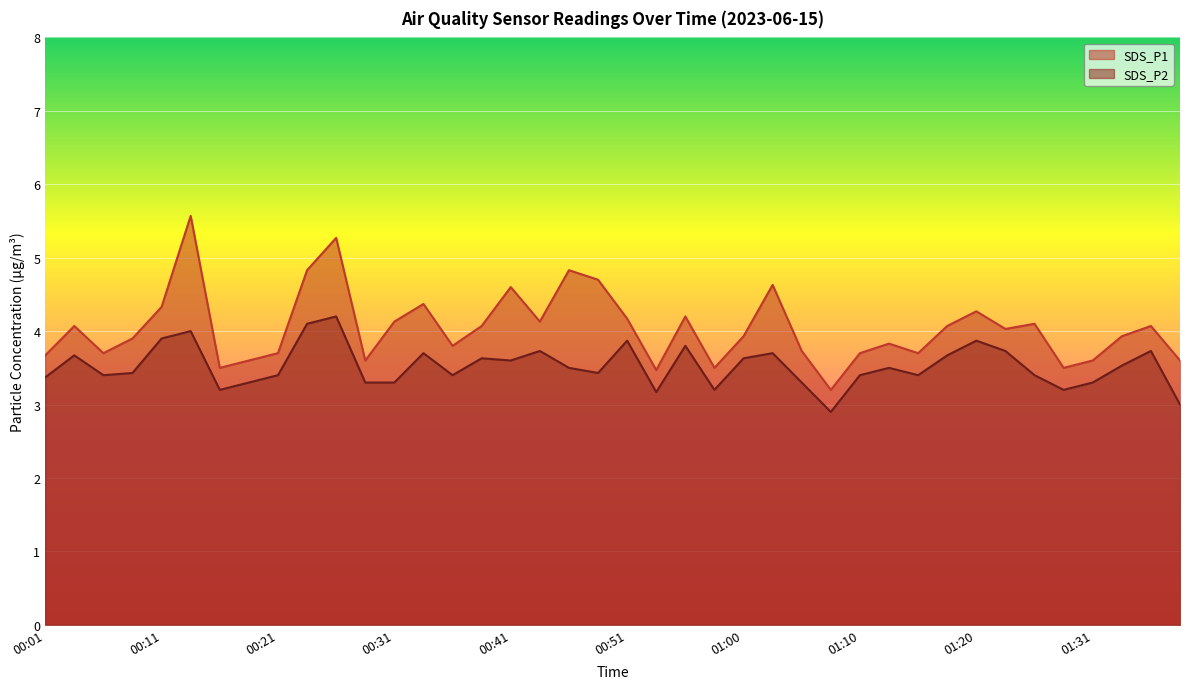

What position from the left is 00:14?

6